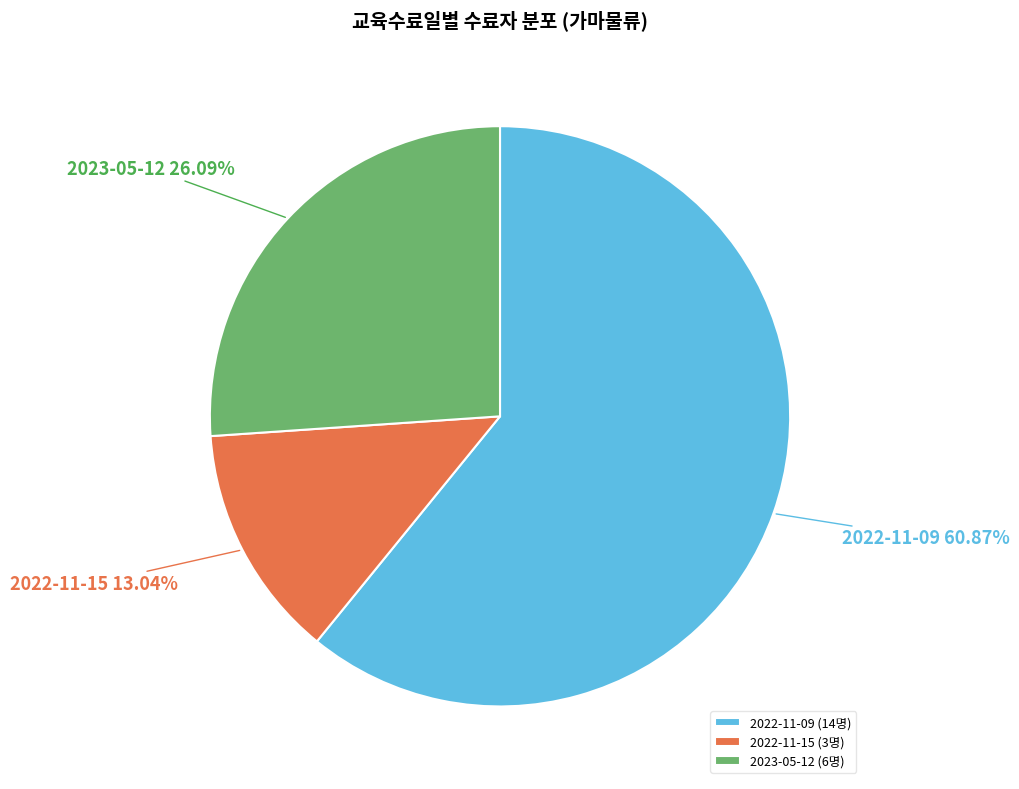

Combined, do 2022-11-09 and 2023-05-12 account for over 50%?

Yes